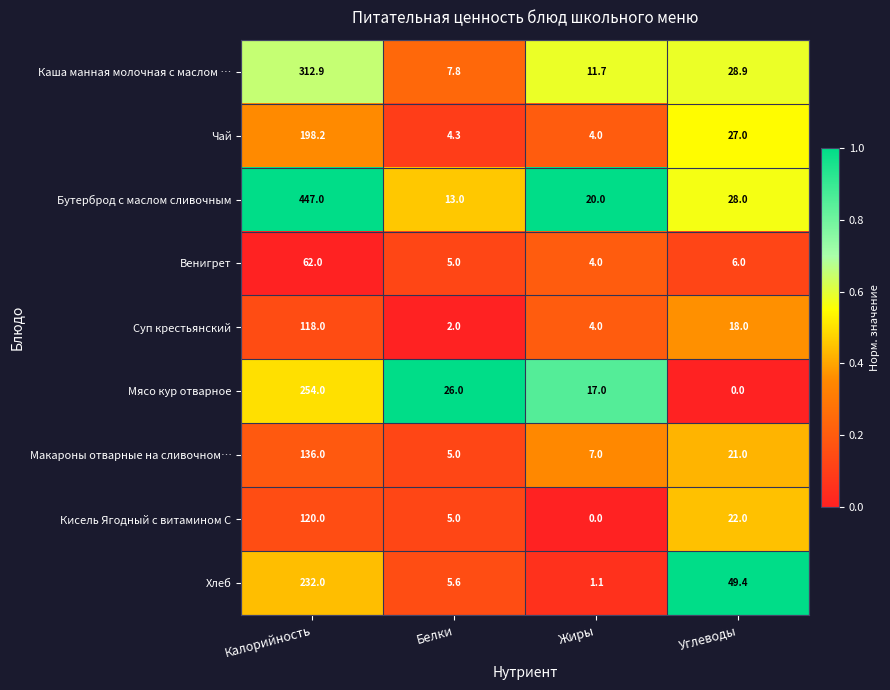

Which series has the largest range (max minus min)?

Бутерброд с маслом сливочным